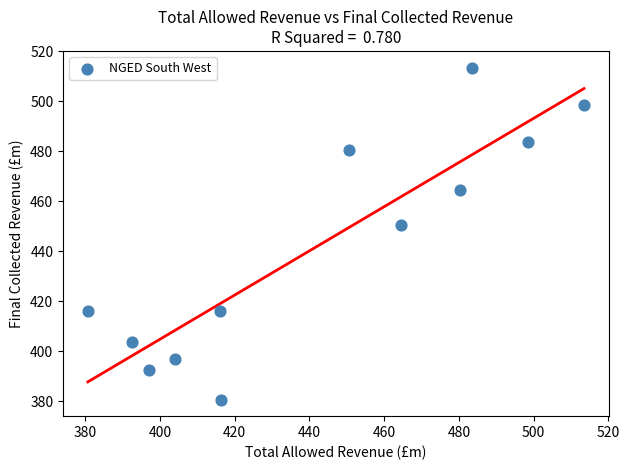

What Y value in the scatter plot is closest to 447?

450.5